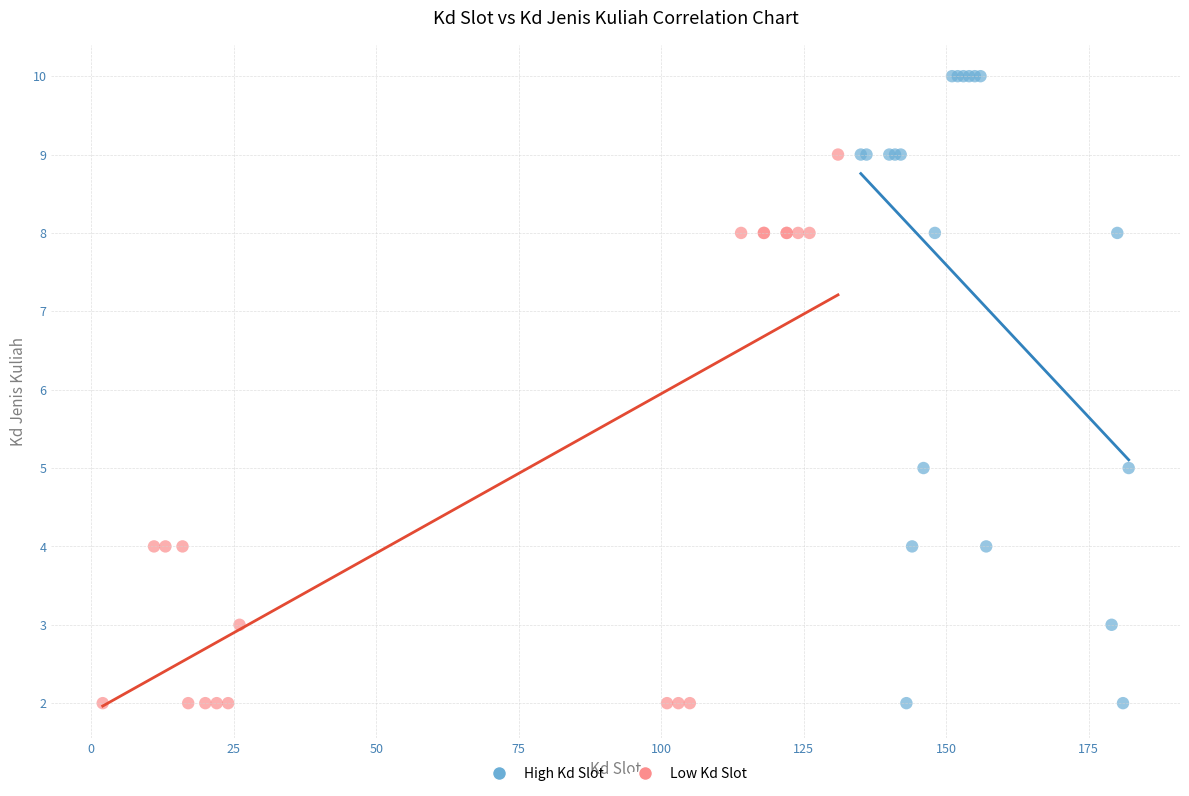

Which series reaches the maximum Y coordinate?

High Kd Slot